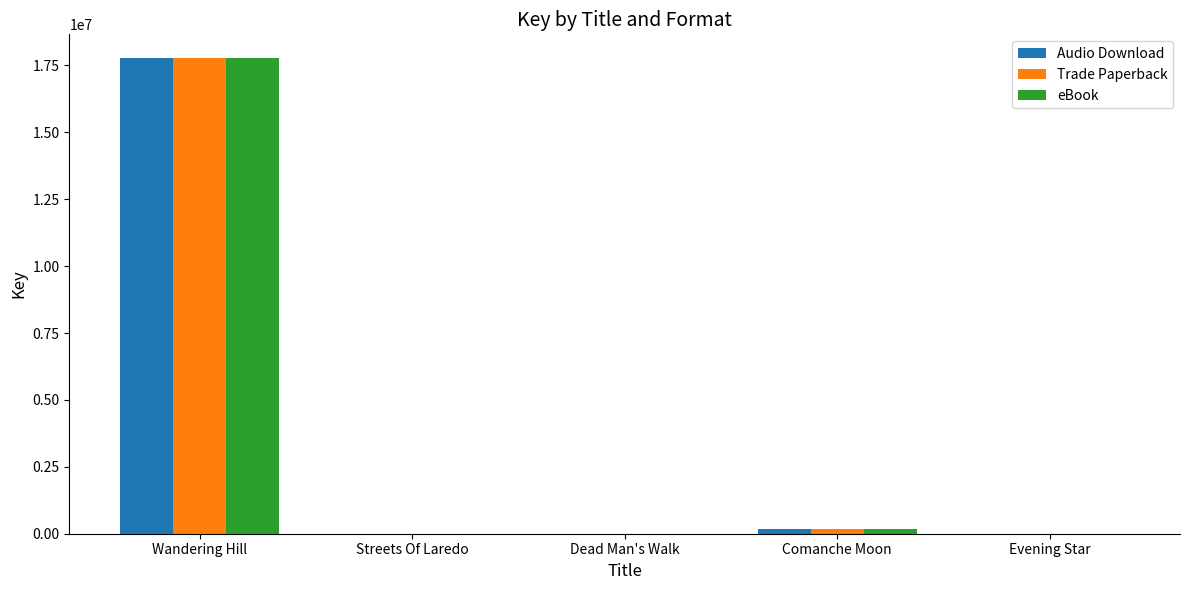

What is the total value across all series at Wandering Hill?

53323548